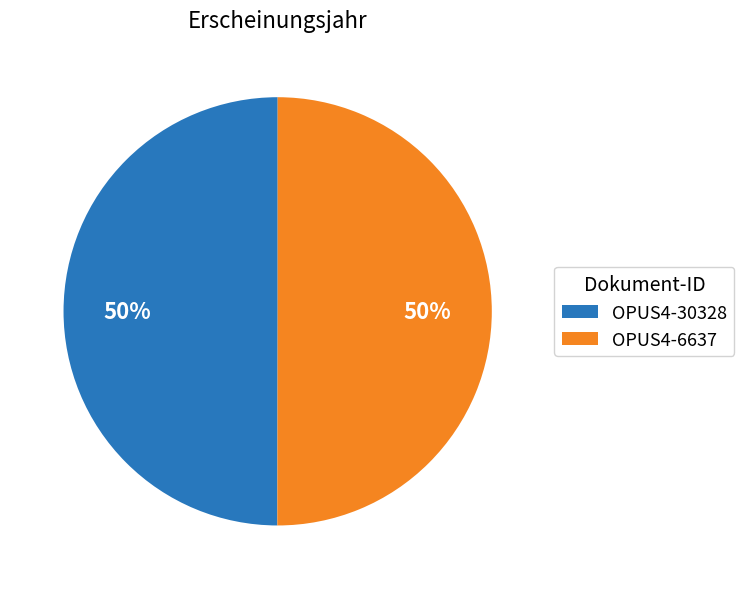

To the nearest percent, what is the combined percentage of OPUS4-30328 and OPUS4-6637?

100%